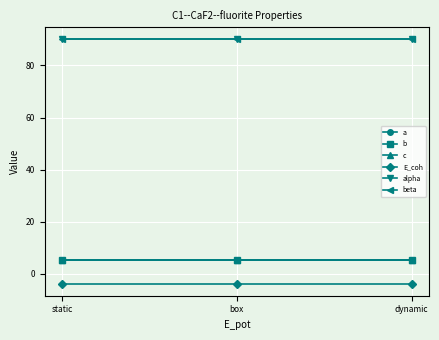

Is this an area chart (filled region under the line)?

No